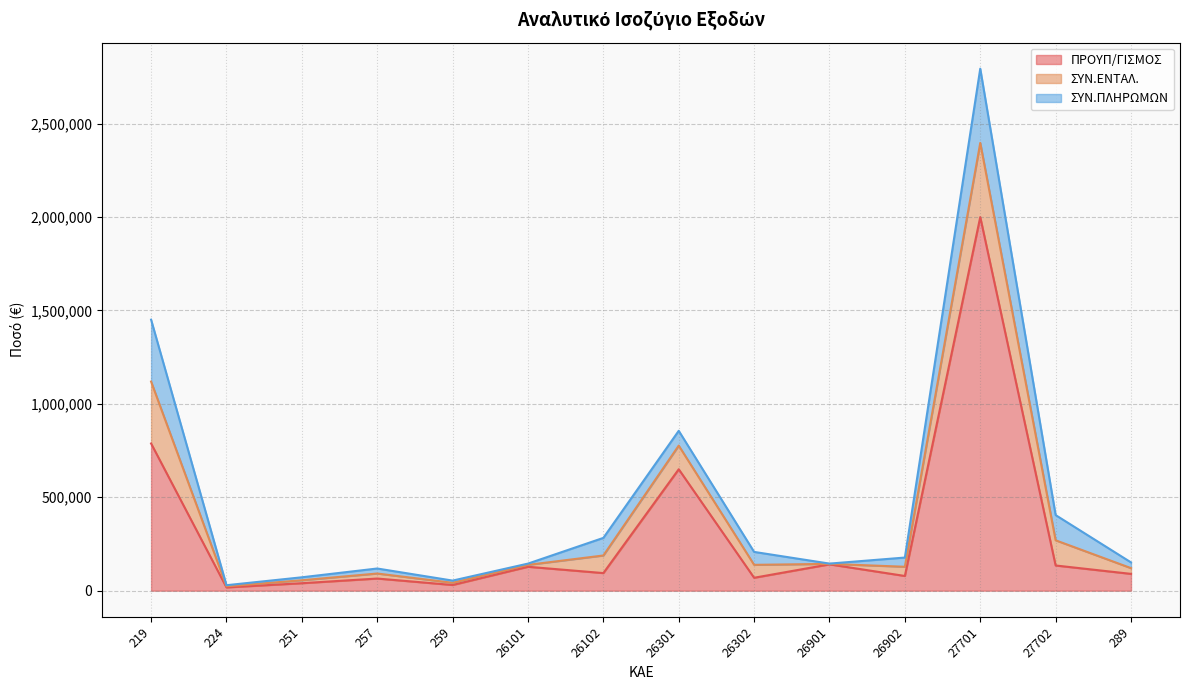

What is the total value across all series at 26101?

144980.0